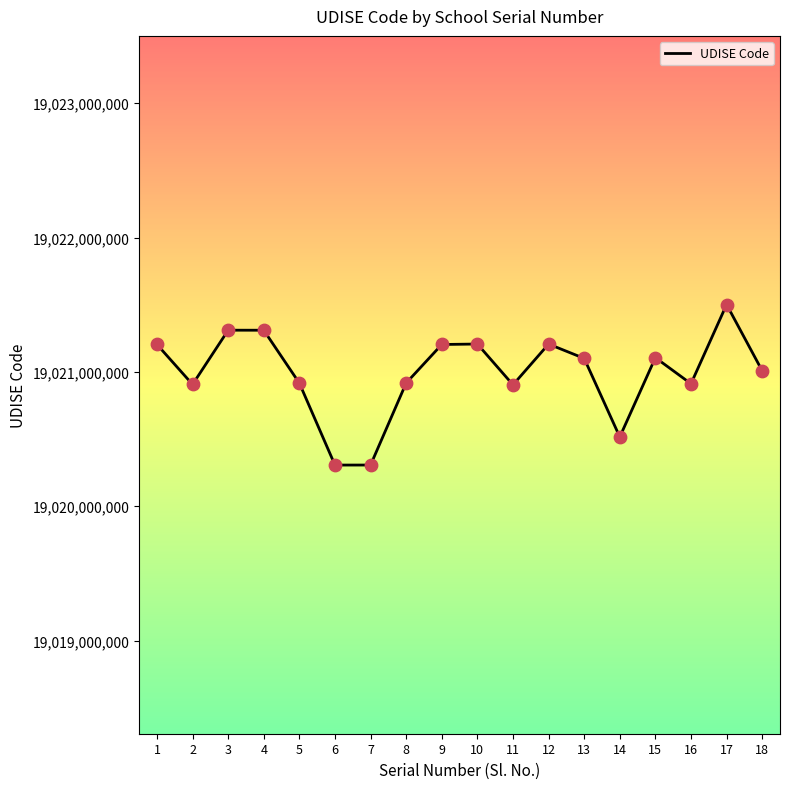

What is the ratio of the value at 8 to the value at 14?

1.0